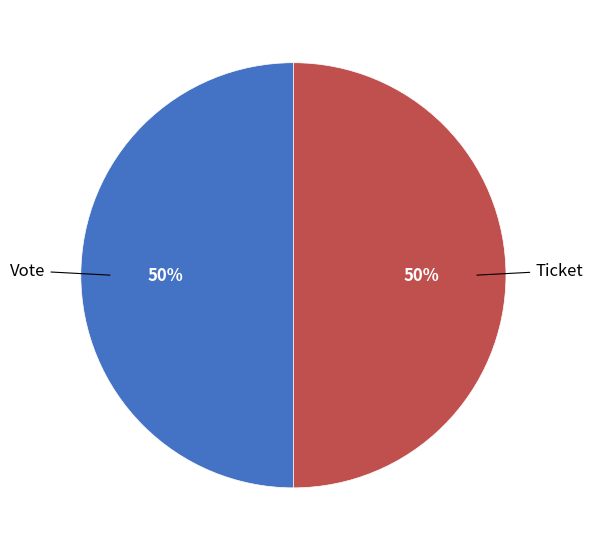

To the nearest percent, what is the average slice percentage?

50%